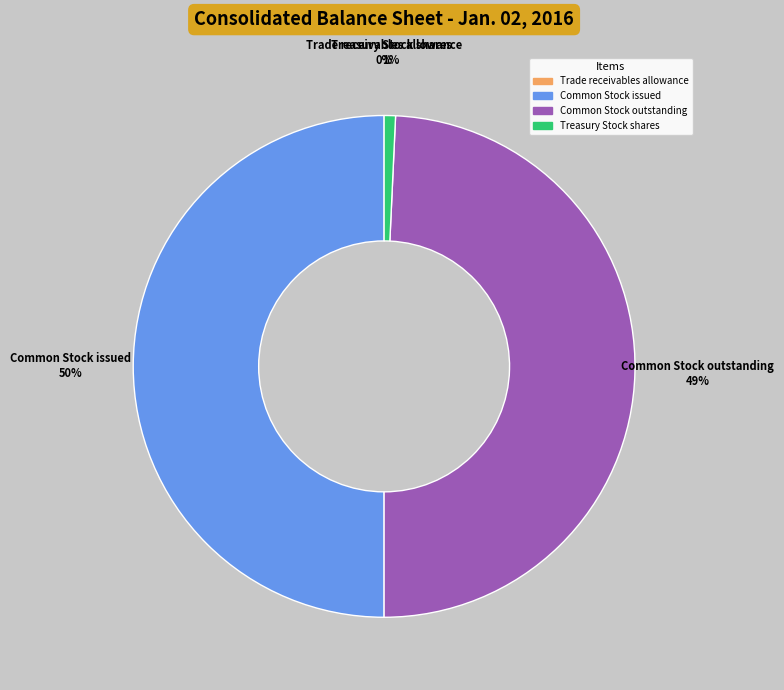

Does Common Stock outstanding represent more than half of the total?

No